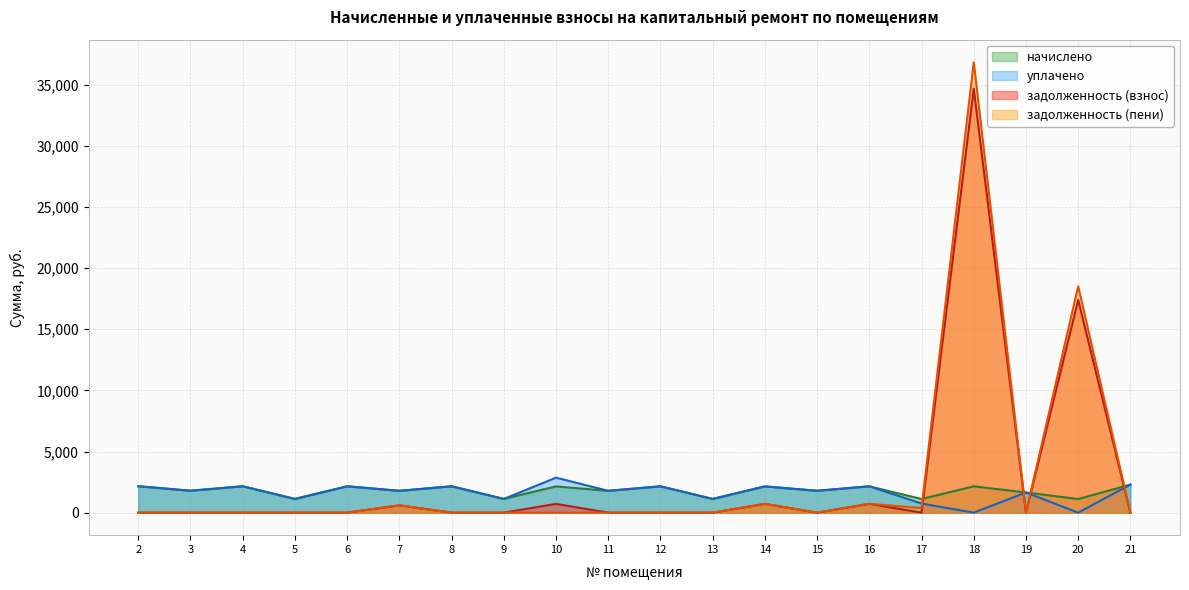

The начислено series shows 1791.9 at 3. True or false?

True